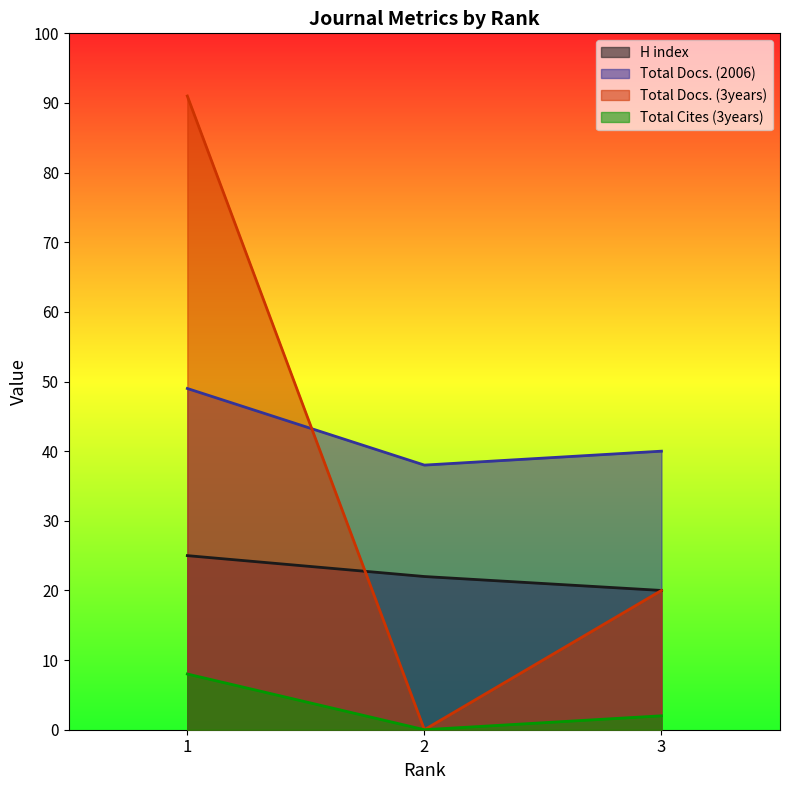

Between 1 and 2, which series saw the biggest shift?

Total Docs. (3years)